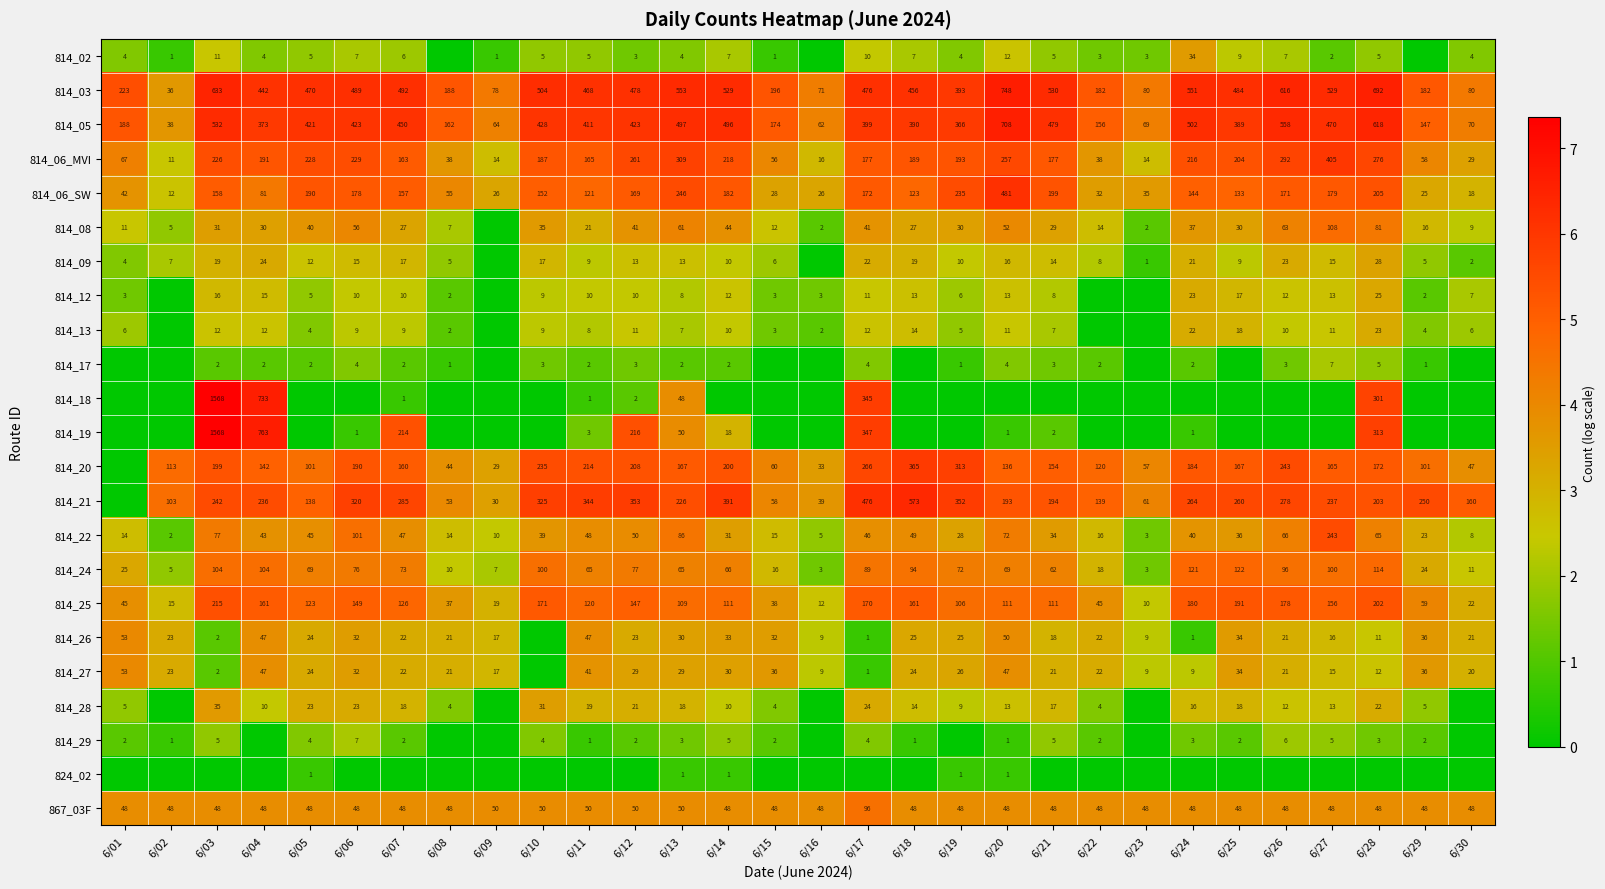

The value of 814_08 at 6/15 is 17. True or false?

False